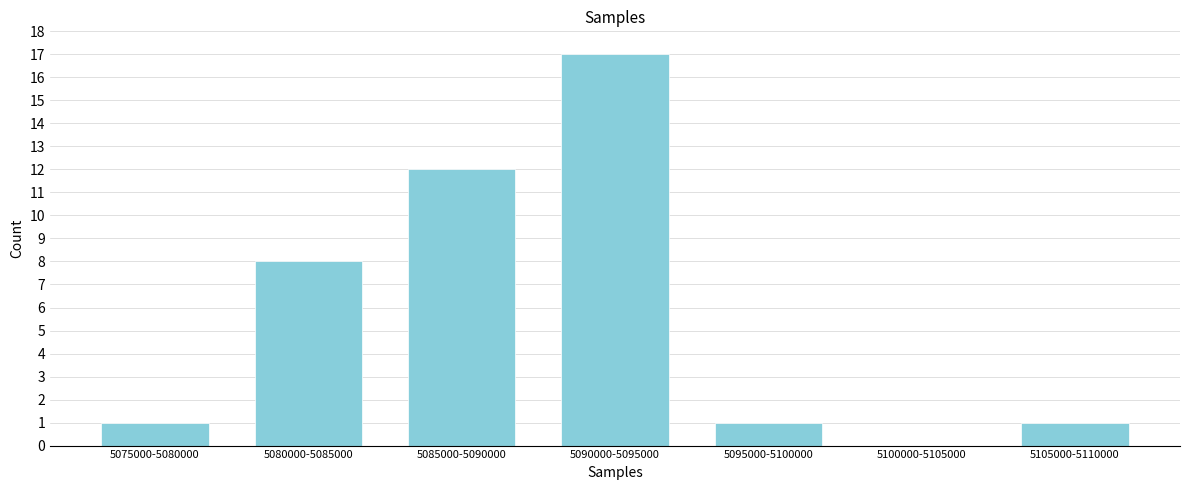

Reading left to right, transcribe all the data shown in this chart.

5075000-5080000=1	5080000-5085000=8	5085000-5090000=12	5090000-5095000=17	5095000-5100000=1	5100000-5105000=0	5105000-5110000=1